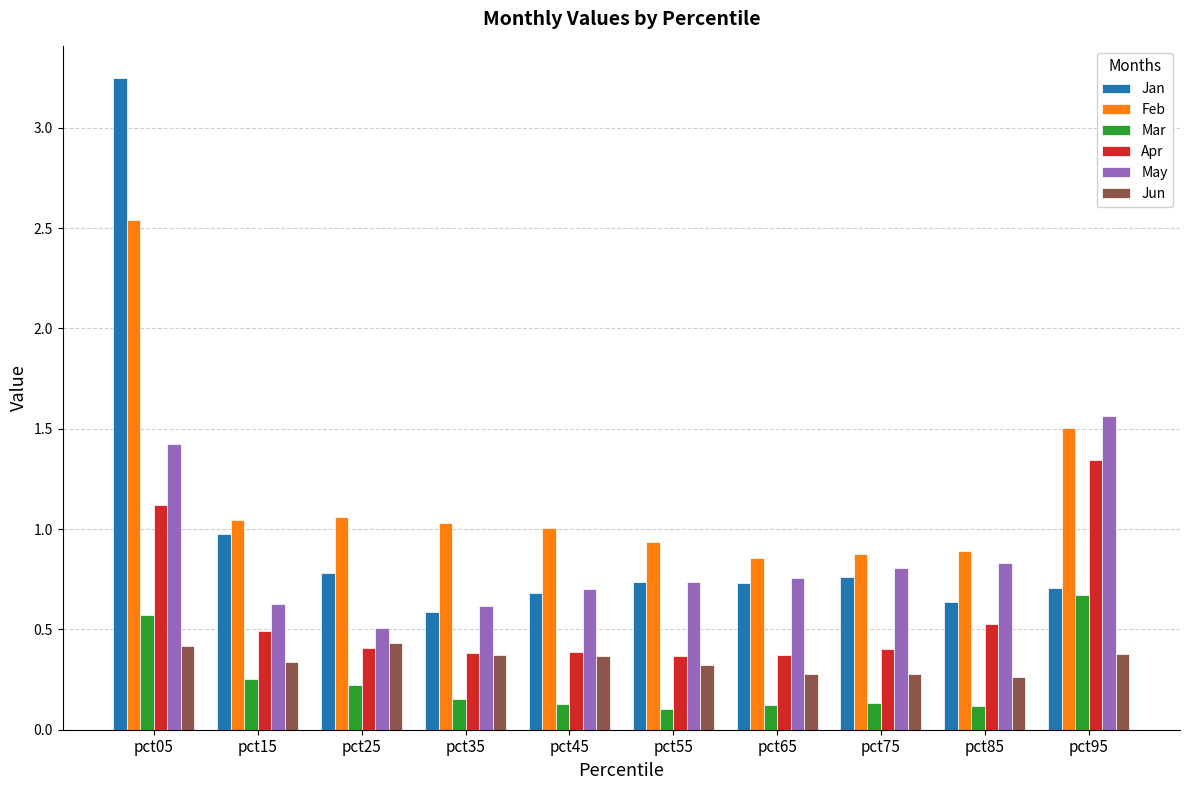

What is the approximate value of May at pct05?

1.4